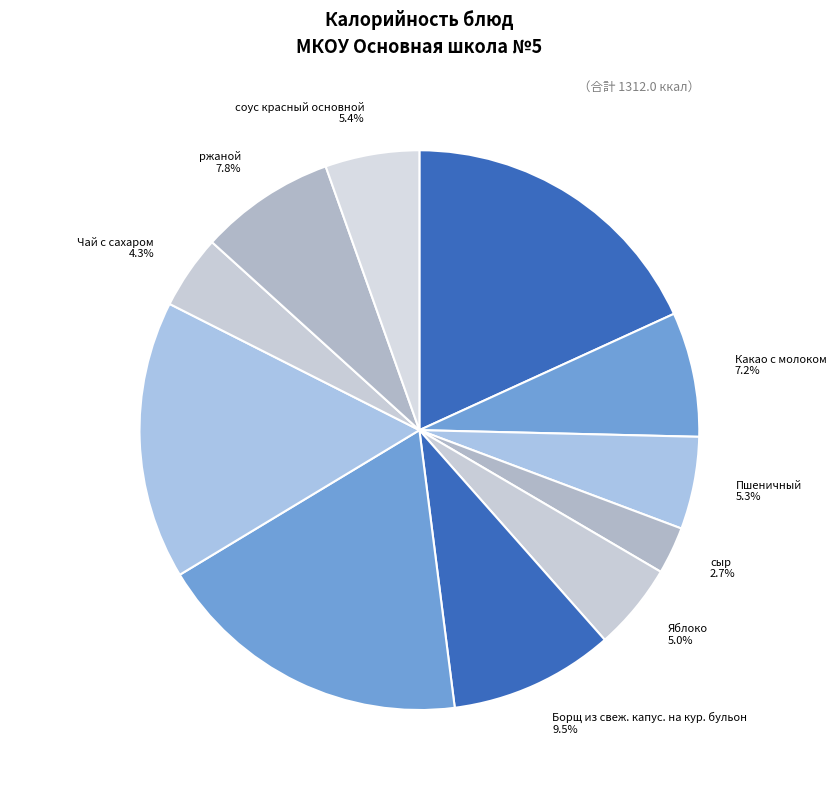

To the nearest percent, what percentage of the pie is Пшеничный?

5%